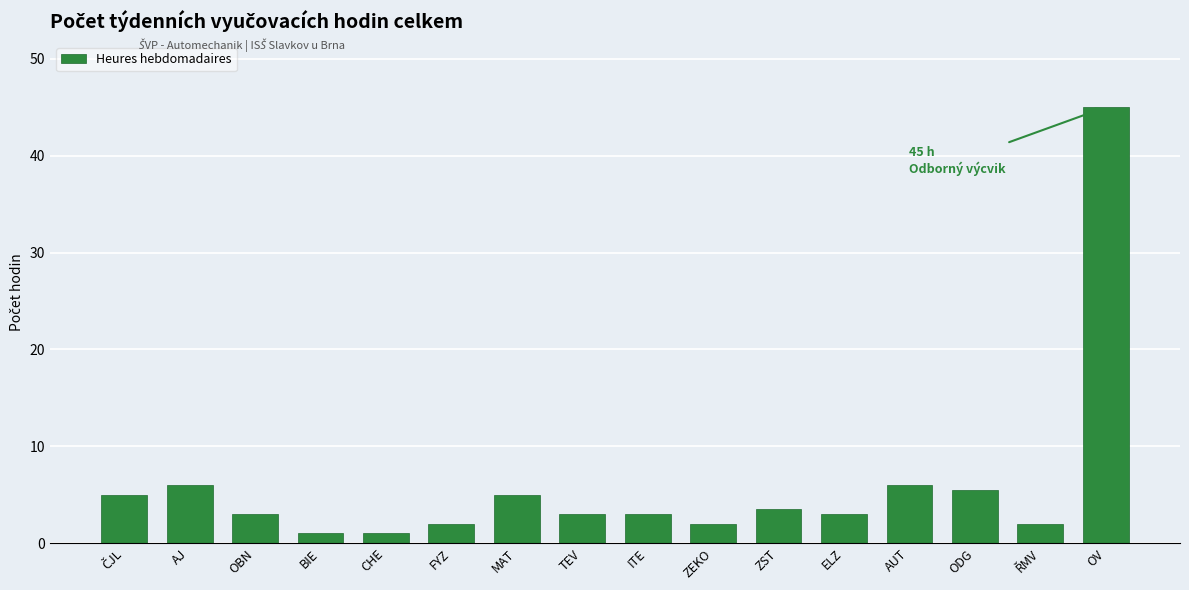

Reading left to right, transcribe all the data shown in this chart.

5.0	6.0	3.0	1.0	1.0	2.0	5.0	3.0	3.0	2.0	3.5	3.0	6.0	5.5	2.0	45.0